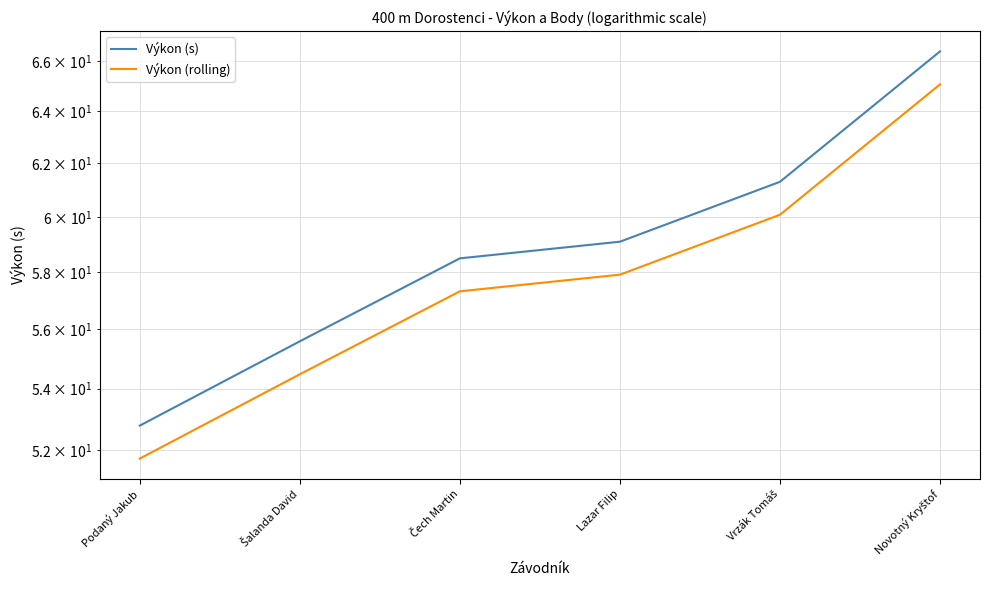

What are all the series names shown in the legend?

Výkon (s), Výkon (rolling)